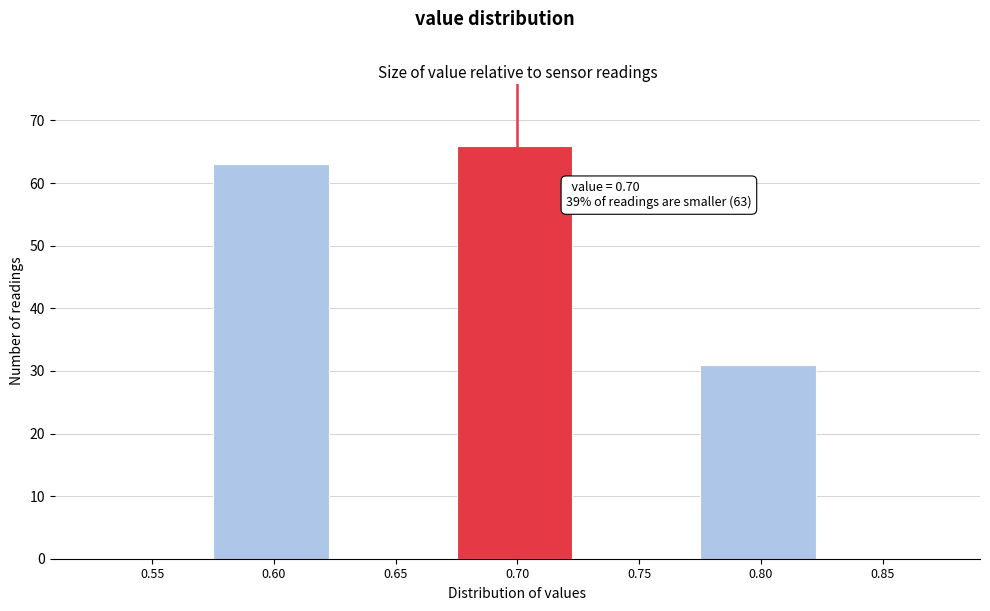

Which range on the x-axis has the tallest bar?

0.675 to 0.725